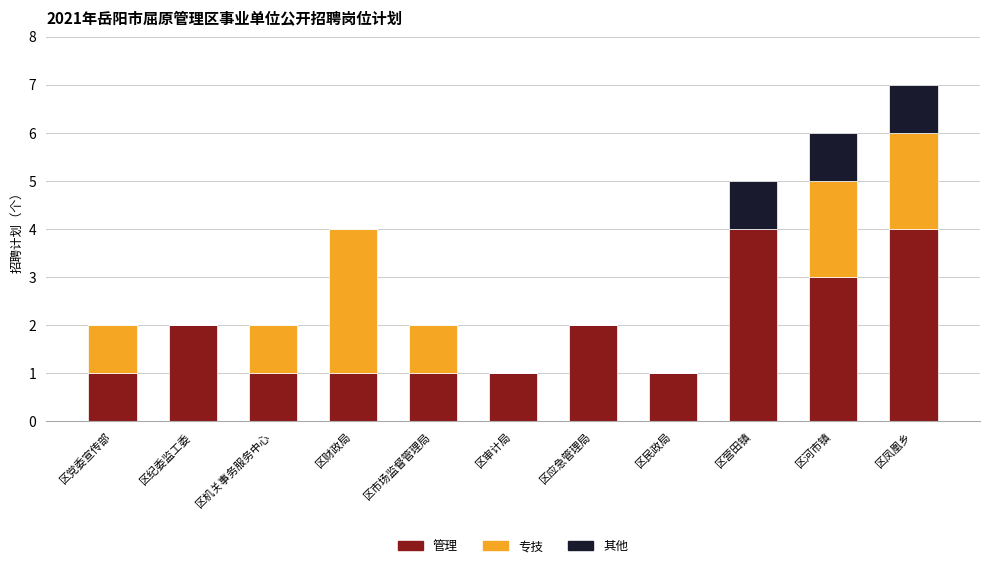

What are all the series names shown in the legend?

管理, 专技, 其他